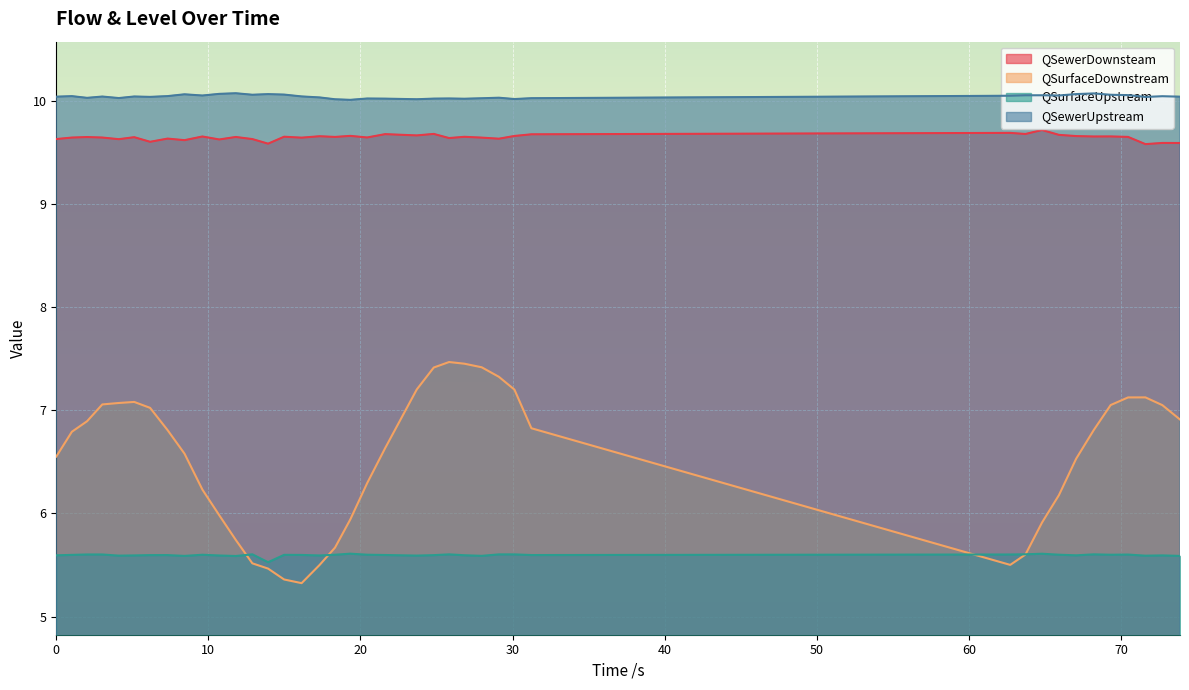

Which series has the largest total across all categories?

QSewerUpstream